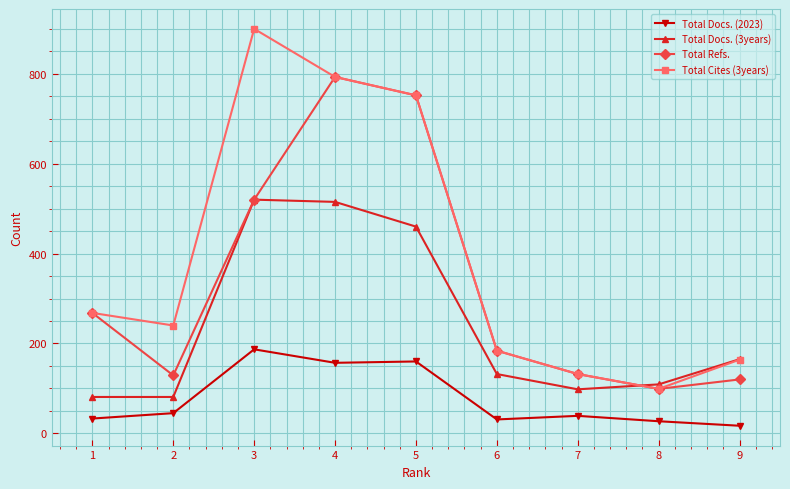

The value of Total Docs. (3years) at 3 is 854. True or false?

False